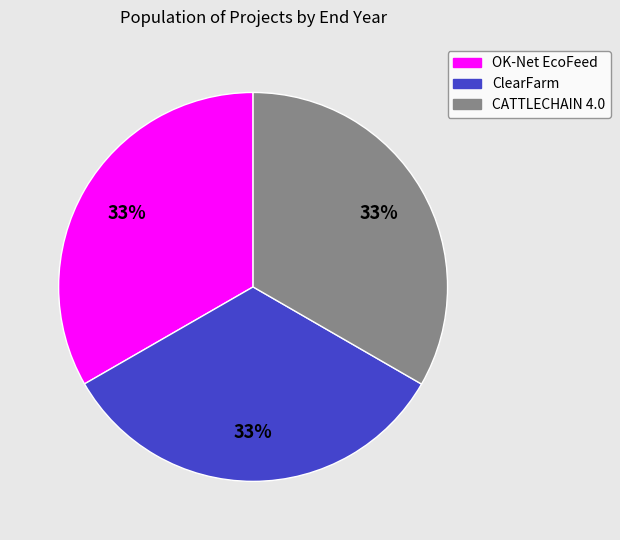

To the nearest percent, what is the average slice percentage?

33%